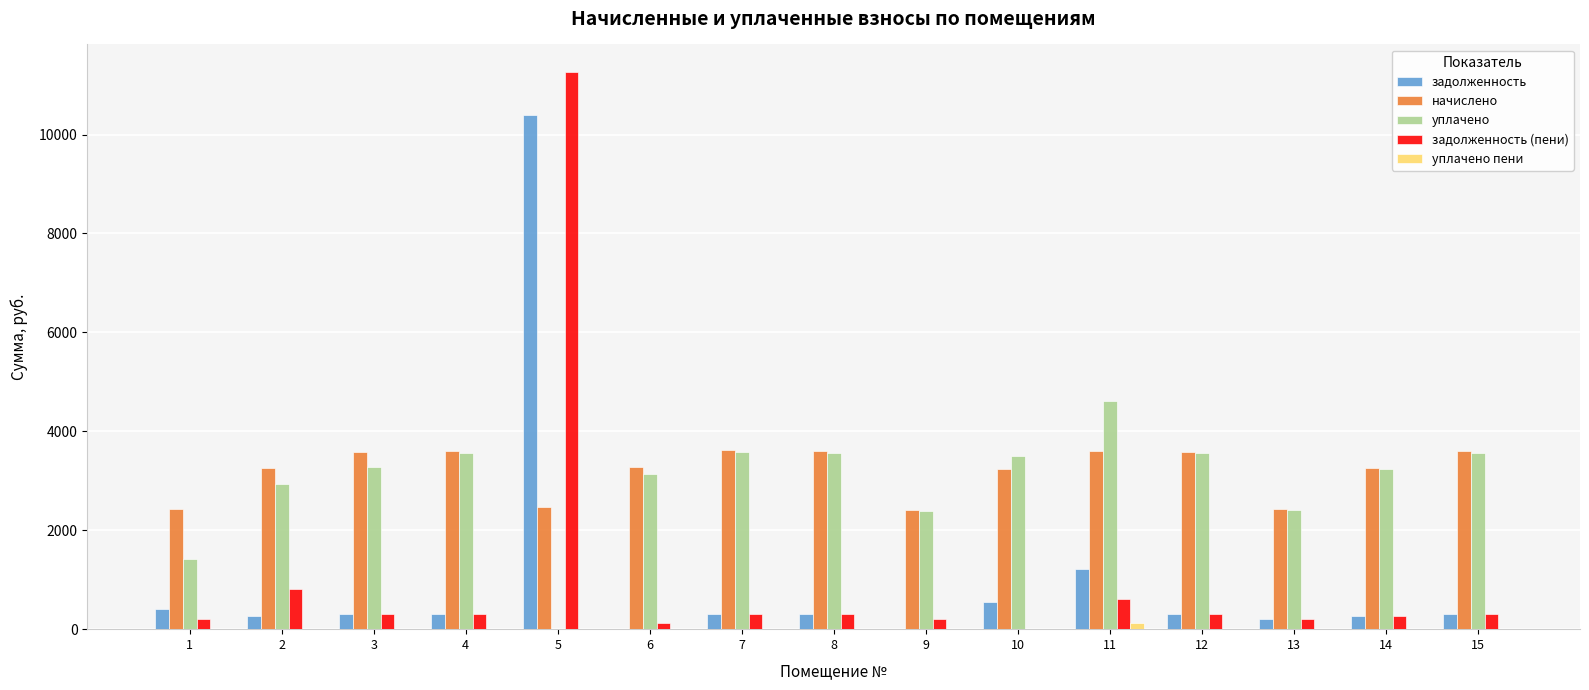

What is the total value across all series at 7?

7796.1